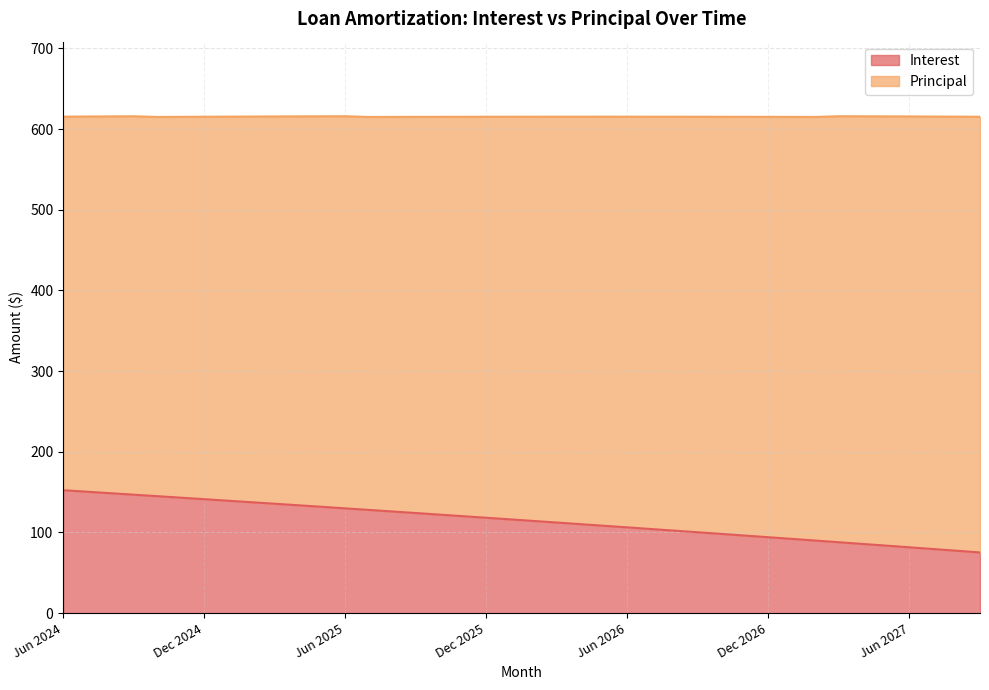

What is the difference between the values at Jan 2026 and Oct 2026?

18.1